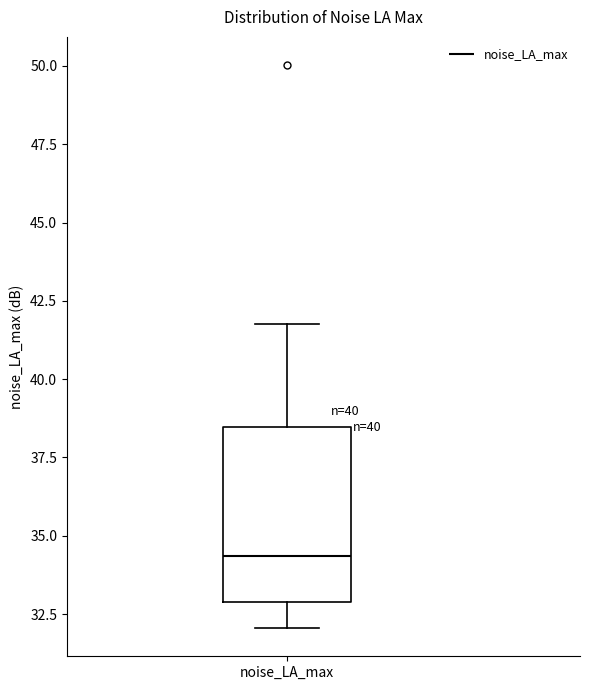

Where does the lower whisker of the box for noise_LA_max end on the y-axis? The values are not printed on the chart, so give them approximately, as read against the axis.

32.0